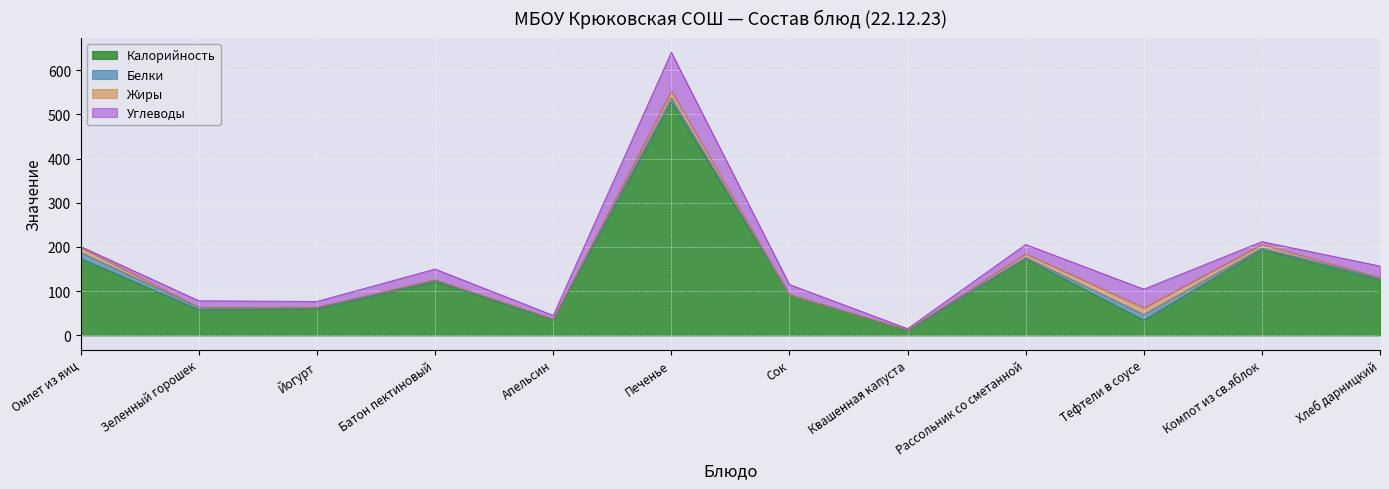

Rank the categories by Белки value from highest to lowest.

Омлет из яиц, Тефтели в соусе, Печенье, Зеленный горошек, Хлеб дарницкий, Батон пектиновый, Компот из св.яблок, Рассольник со сметанной, Йогурт, Квашенная капуста, Апельсин, Сок